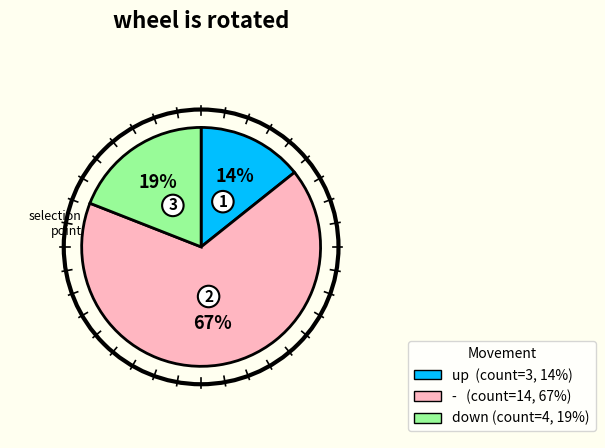

Between up and -, which is larger?

-